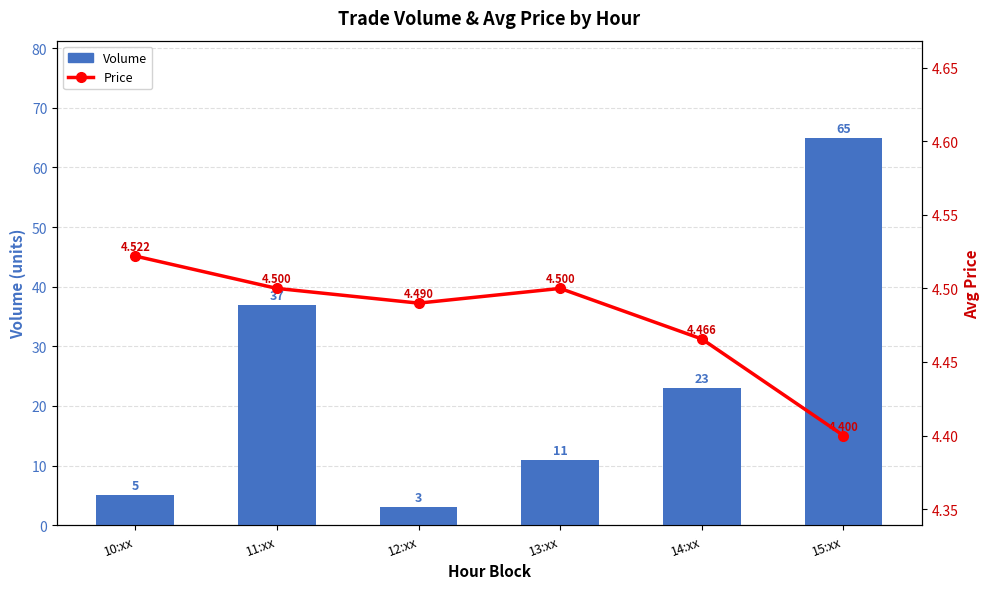

Rank the categories by Volume value from highest to lowest.

15:xx, 11:xx, 14:xx, 13:xx, 10:xx, 12:xx